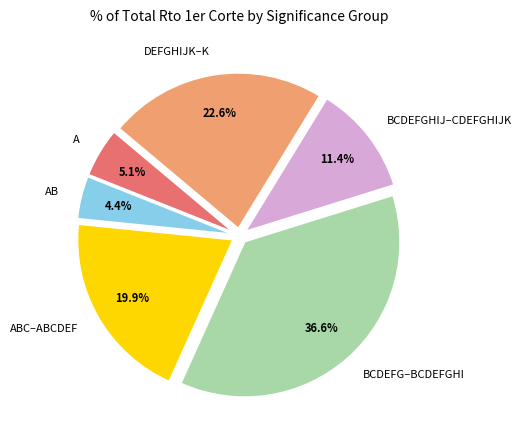

What is the ratio of the value at DEFGHIJK–K to the value at ABC–ABCDEF?

1.1